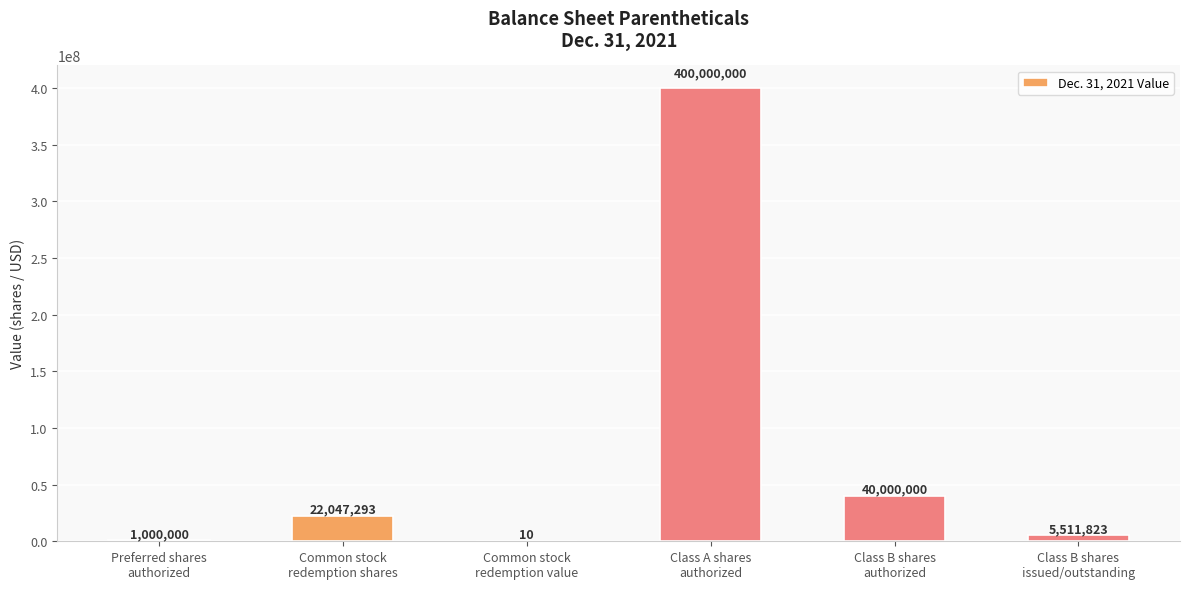

What is the greatest value displayed?

400000000